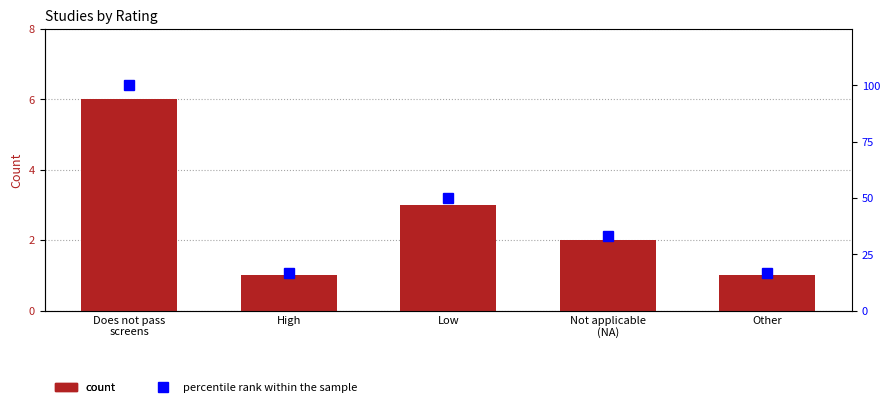

Which series changed the most between Does not pass
screens and Low?

percentile rank within the sample